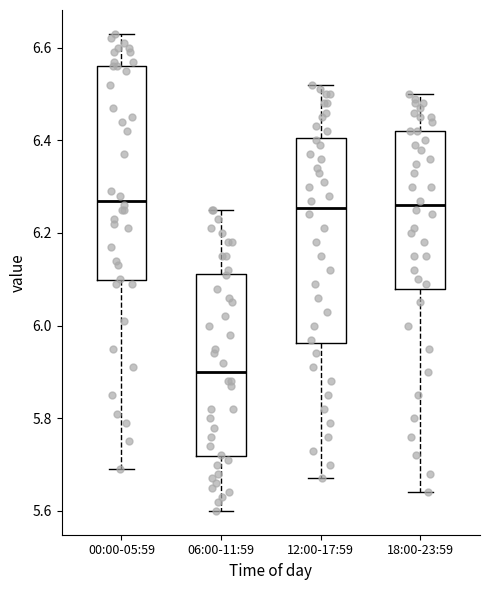

Reading left to right, transcribe this box plot: for each box, give where its median line is, the range the box spans, and where its two whiskers end, as read against the y-axis. The values are not printed on the chart, so give them approximately, as read against the axis.

00:00-05:59: median 6.28, box 6.10 to 6.56, whiskers 5.70 to 6.64
06:00-11:59: median 5.90, box 5.72 to 6.12, whiskers 5.60 to 6.26
12:00-17:59: median 6.26, box 5.96 to 6.40, whiskers 5.68 to 6.52
18:00-23:59: median 6.26, box 6.08 to 6.42, whiskers 5.64 to 6.50